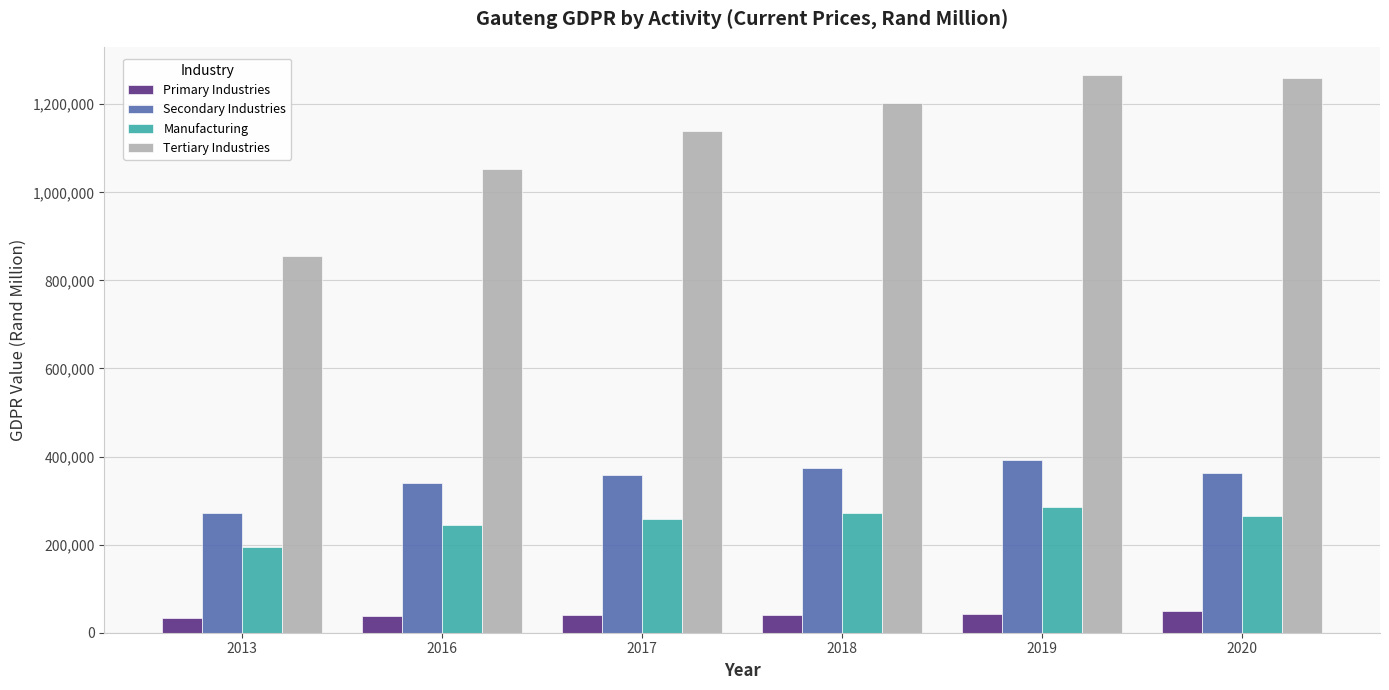

What is the difference between the second highest and minimum values in the Primary Industries series?

10010.8